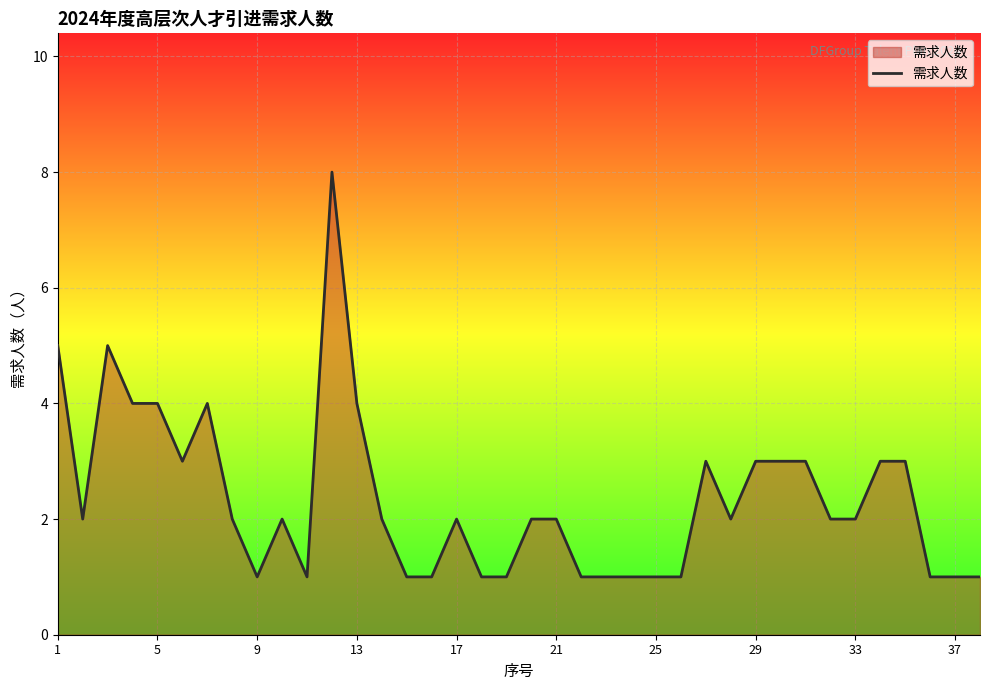

Reading right to left, list all the values displayed in this chart.

1	1	1	3	3	2	2	3	3	3	2	3	1	1	1	1	1	2	2	1	1	2	1	1	2	4	8	1	2	1	2	4	3	4	4	5	2	5